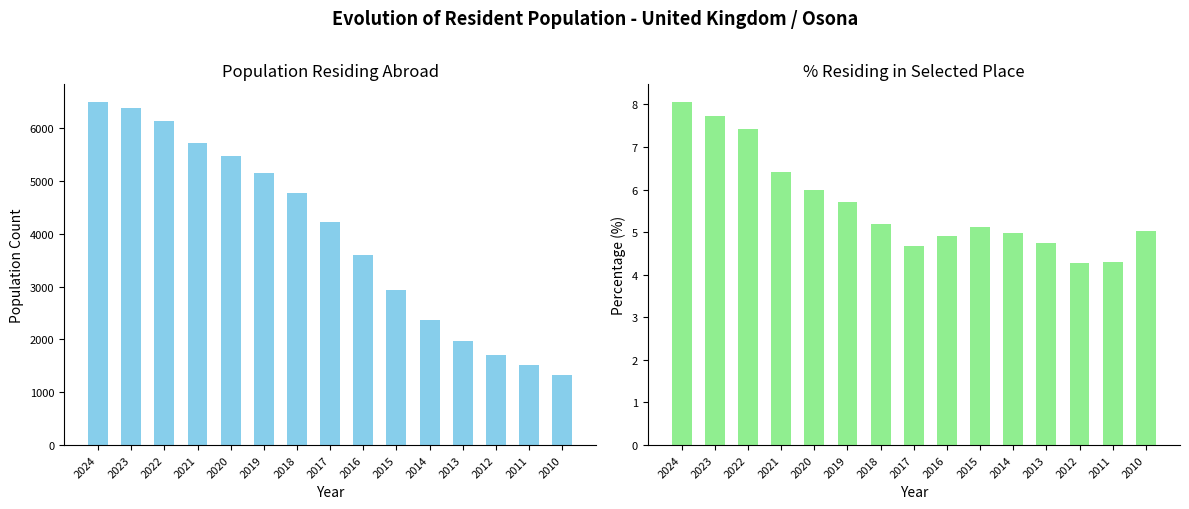

How many series are shown in this chart?

2